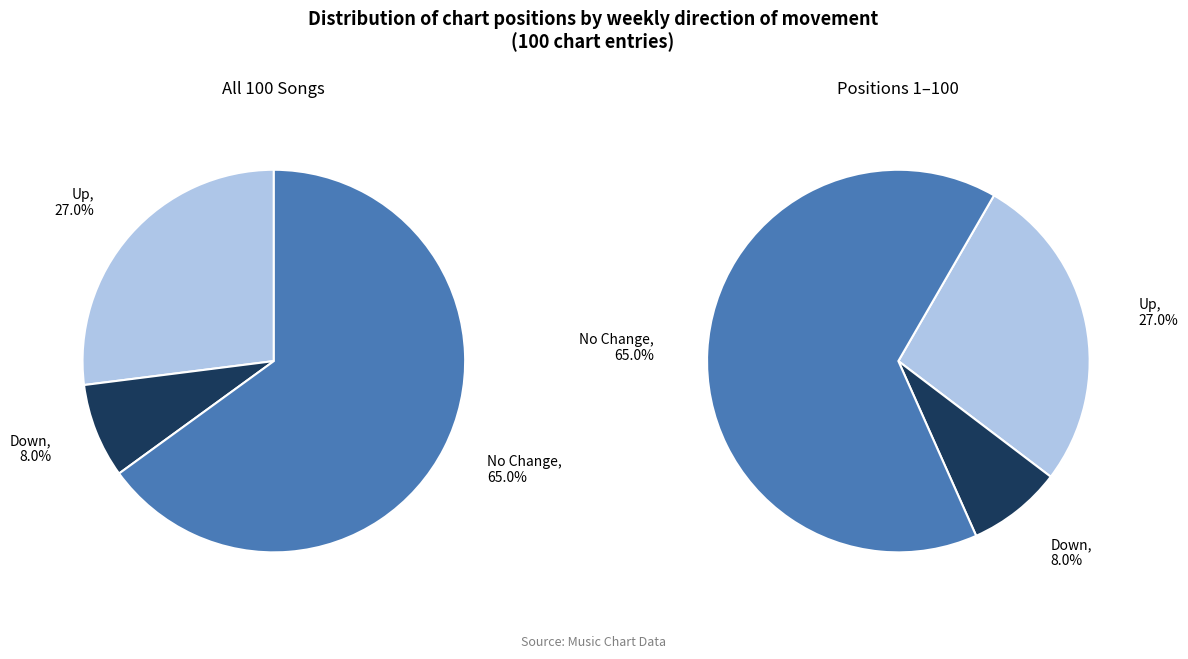

How many slices are in this pie chart?

3